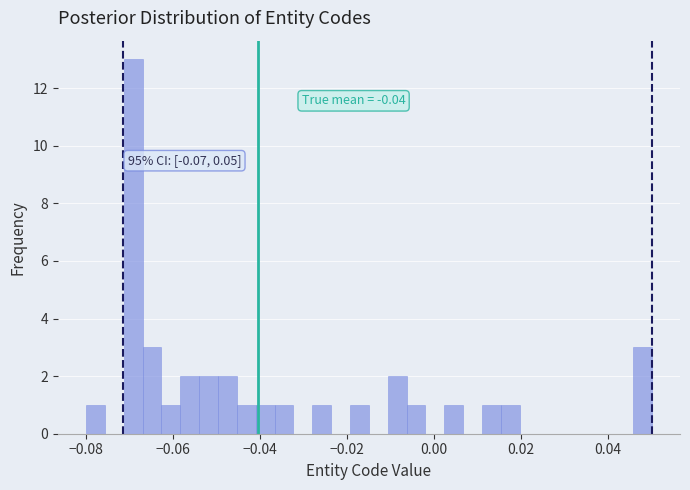

Read against the x-axis, roughly where is the centre of the tallest bar?

-0.070